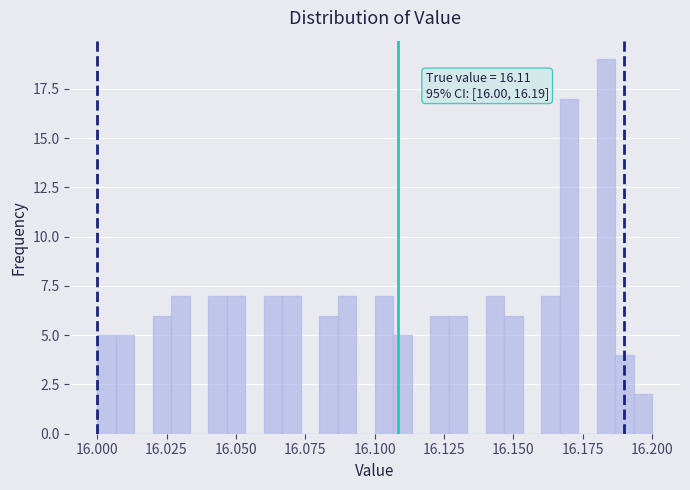

Around what value on the x-axis is the tallest bar? Give the approximate position of its centre, as read against the axis.

16.185